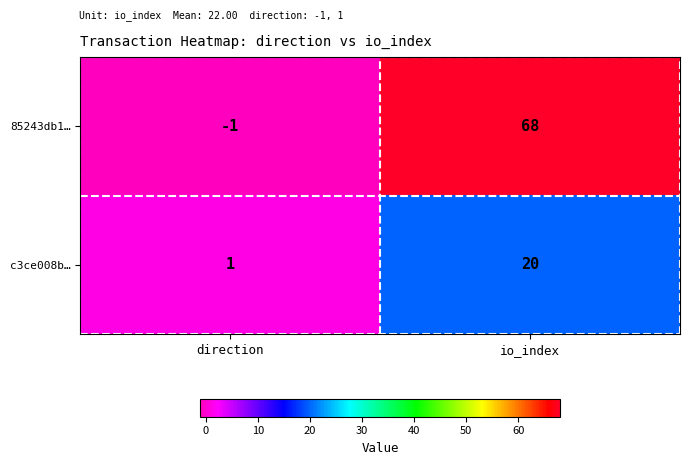

Which category has the lowest value in the c3ce008b… series?

direction